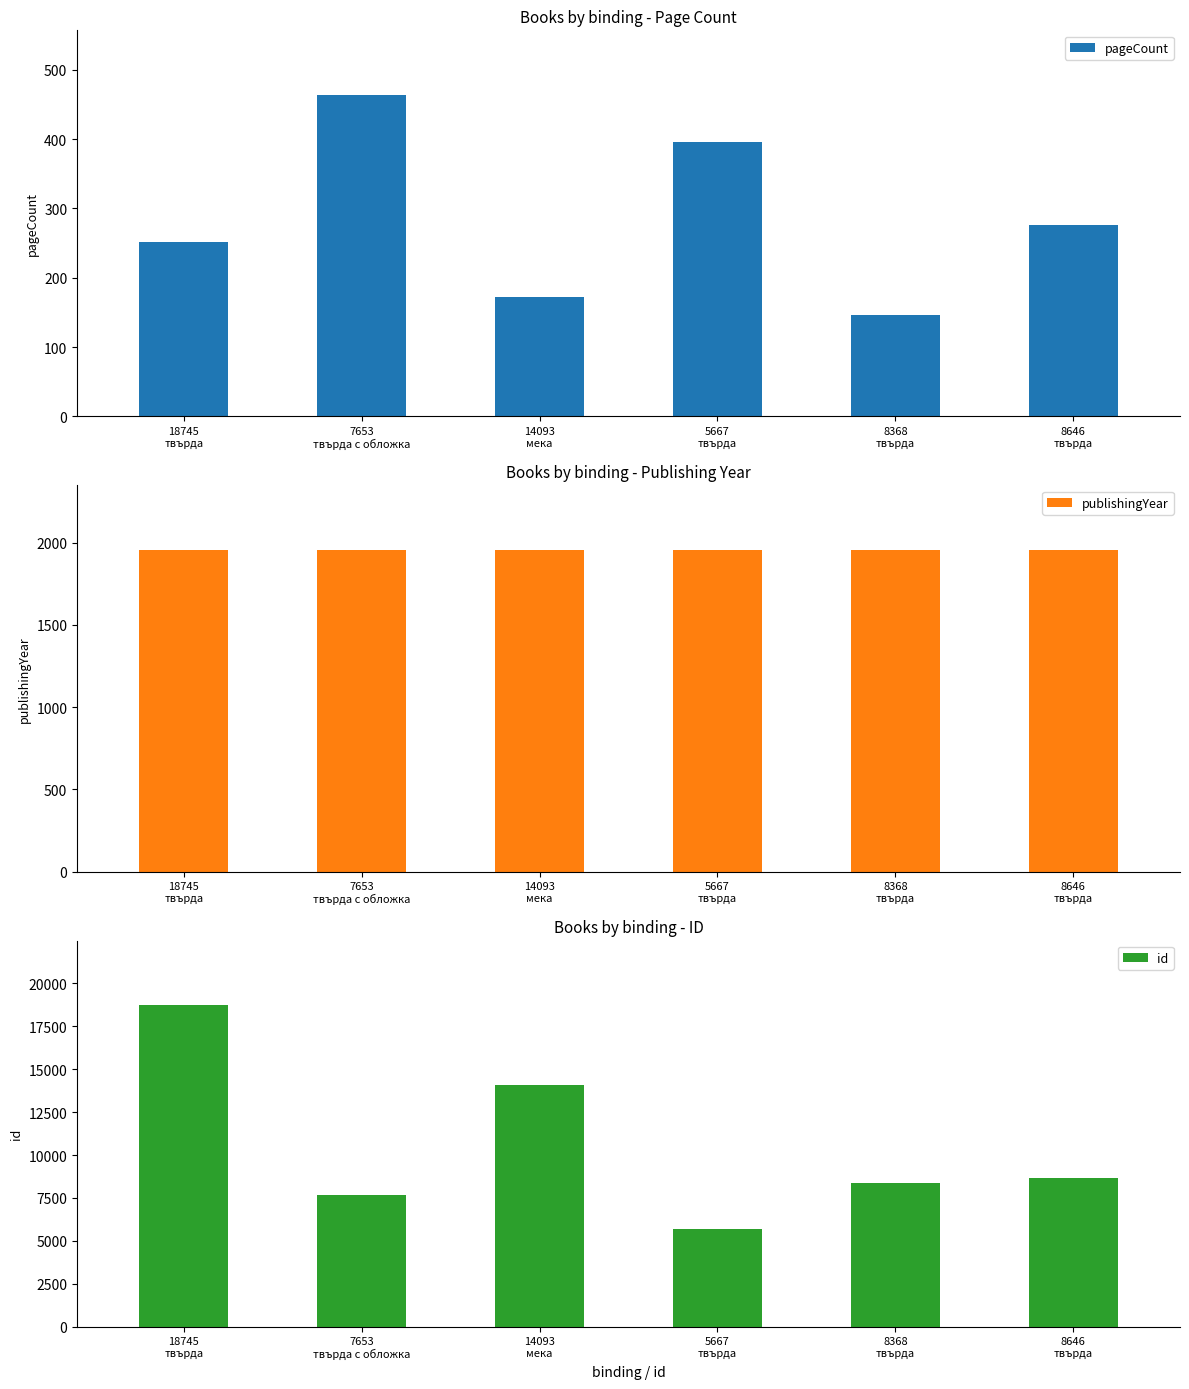

What is the sum of the pageCount values at 8646
твърда and 18745
твърда?

528